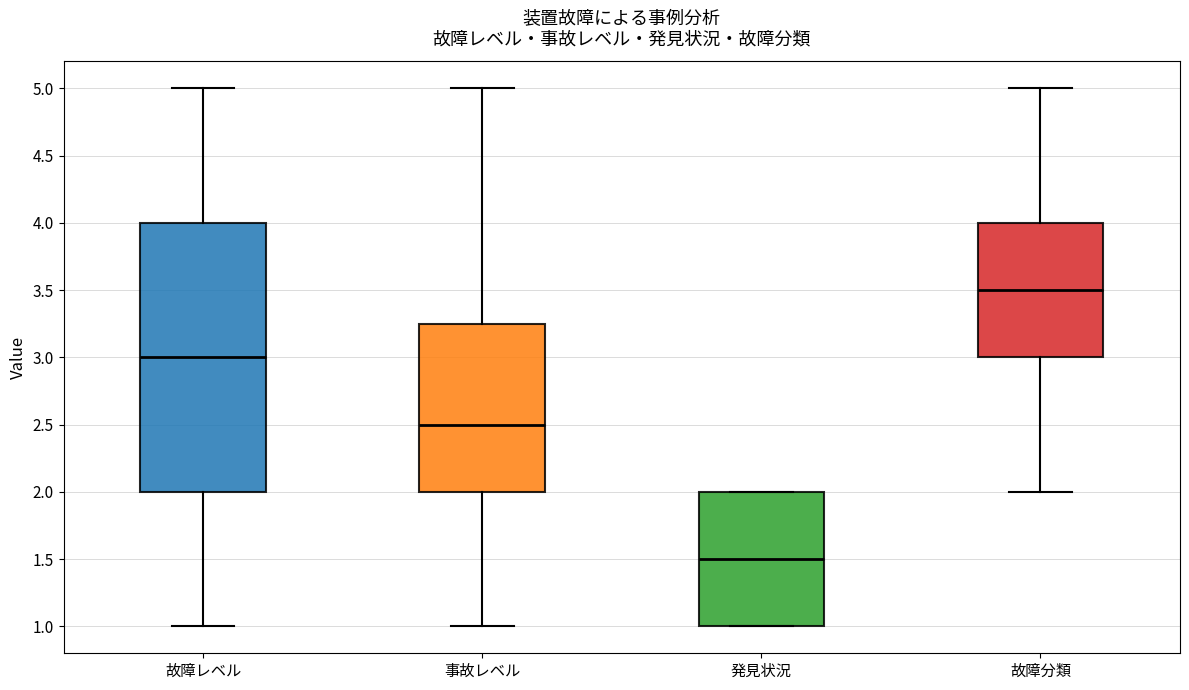

Reading left to right, read every box against the y-axis: the position of its median line, the range the box covers, and the ends of its whiskers. The values are not printed on the chart, so give them approximately, as read against the axis.

故障レベル: median 3.00, box 2.00 to 4.00, whiskers 1.00 to 5.00
事故レベル: median 2.50, box 2.00 to 3.25, whiskers 1.00 to 5.00
発見状況: median 1.50, box 1.00 to 2.00, whiskers 1.00 to 2.00
故障分類: median 3.50, box 3.00 to 4.00, whiskers 2.00 to 5.00